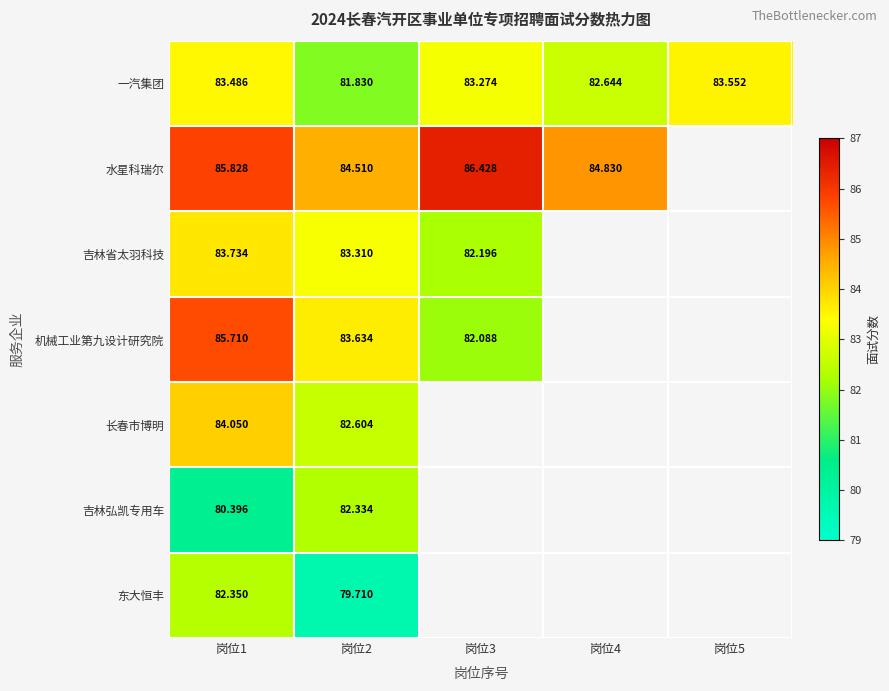

Count the number of data series in this chart.

7